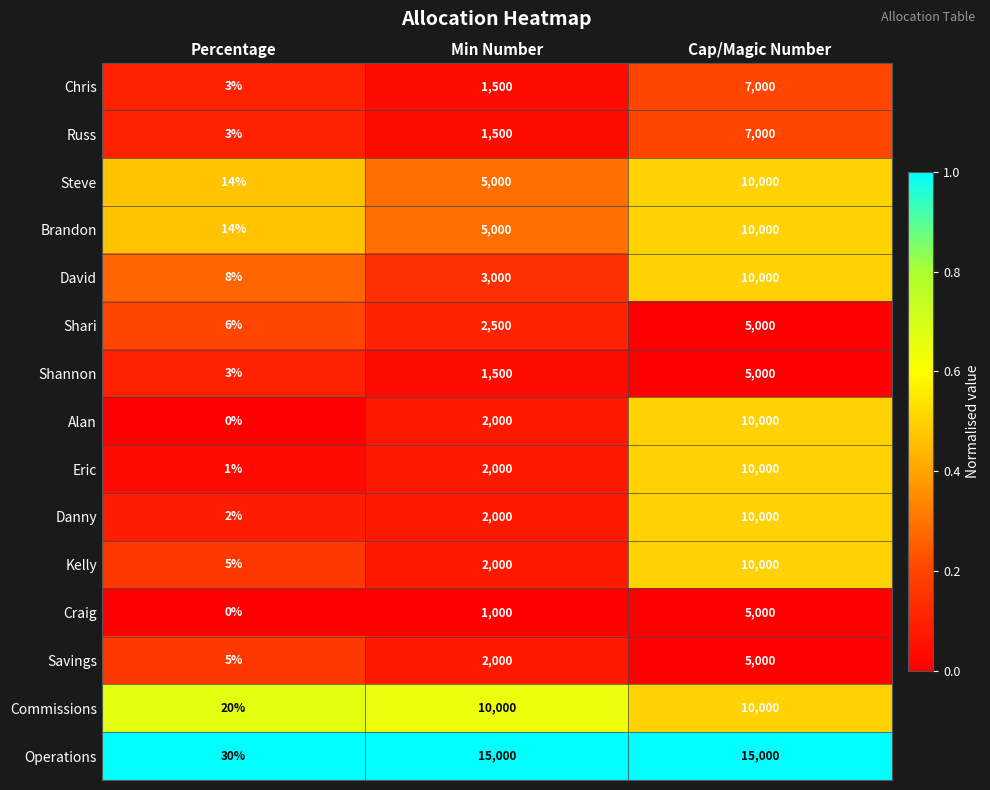

List the labels in order of Brandon value, smallest first.

Percentage, Min Number, Cap/Magic Number